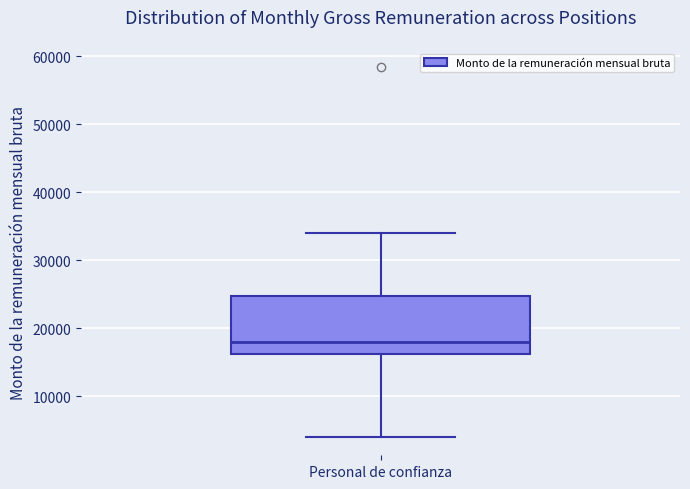

Read this box plot against the y-axis: the position of the median line, the range covered by the box, and the ends of both whiskers. The values are not printed on the chart, so give them approximately, as read against the axis.

median 18000, box 16000 to 25000, whiskers 4000 to 34000